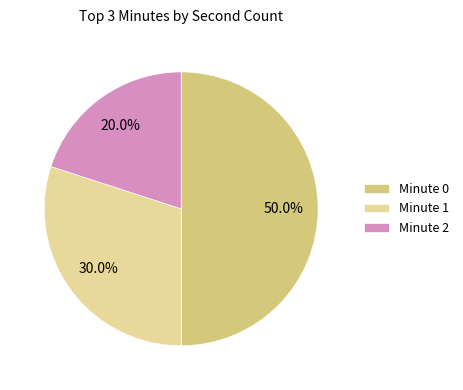

Combined, what portion of the pie is Minute 2 and Minute 0?

70.0%